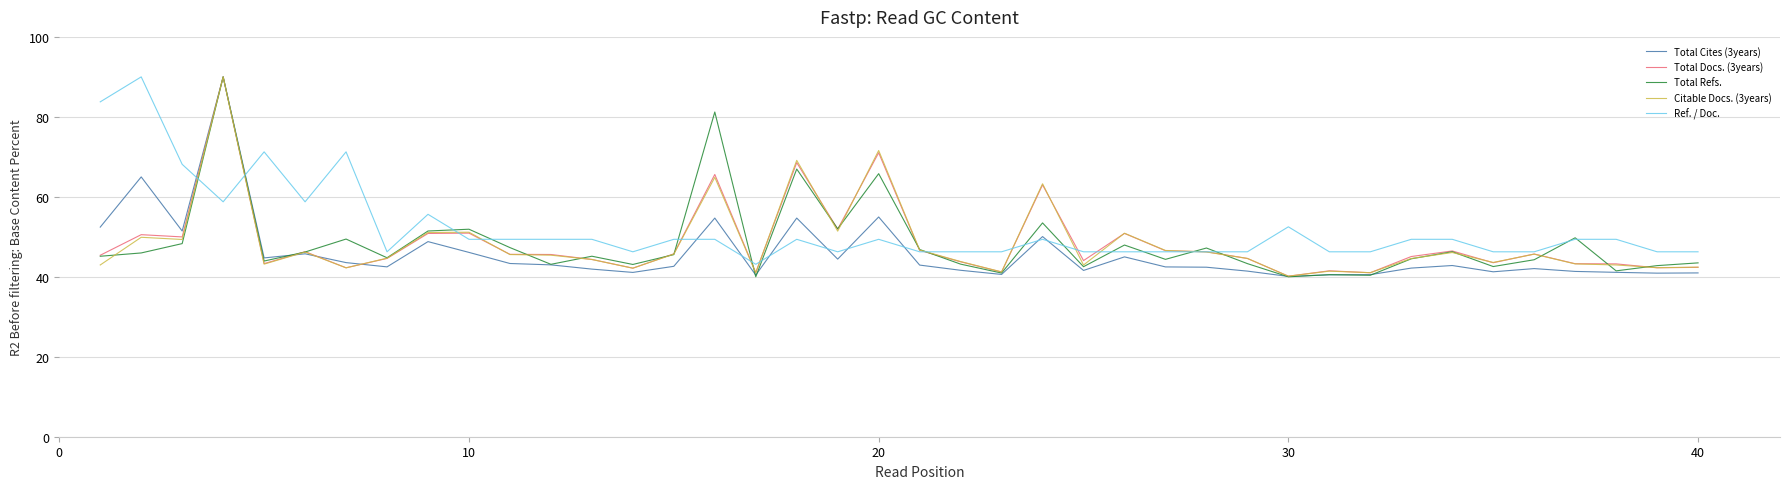

What is the minimum value for Total Refs.?

40.0